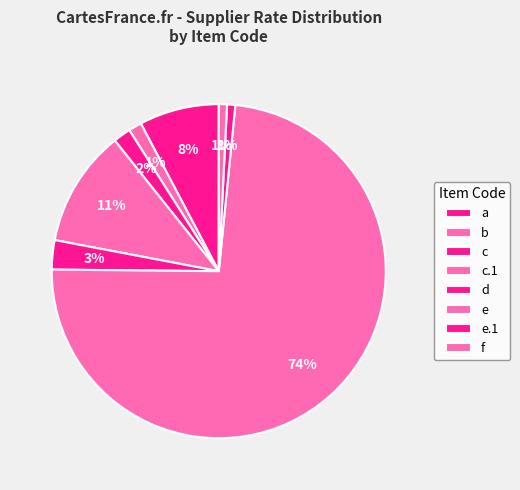

What percentage is the d slice, to the nearest percent?

3%